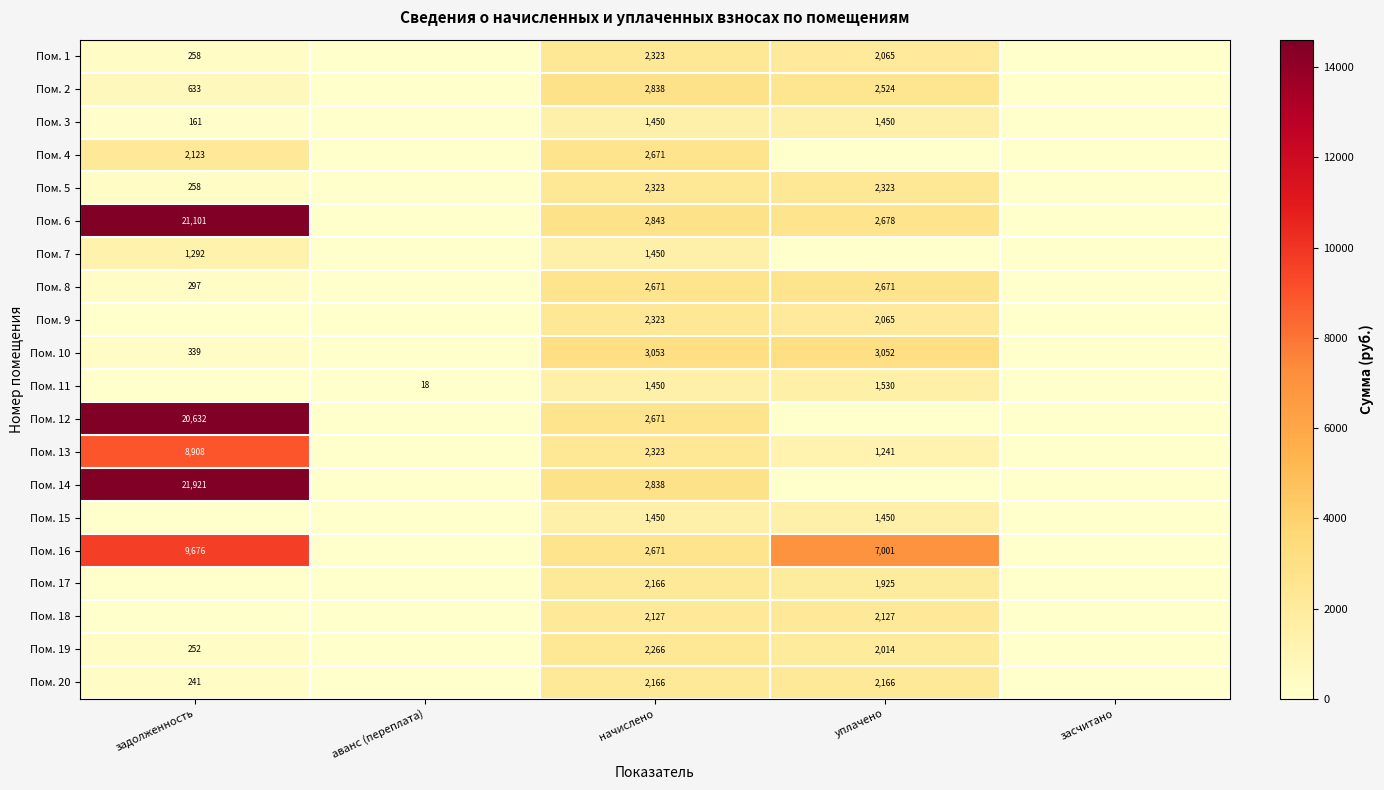

At which category is the sum across all series the highest?

задолженность